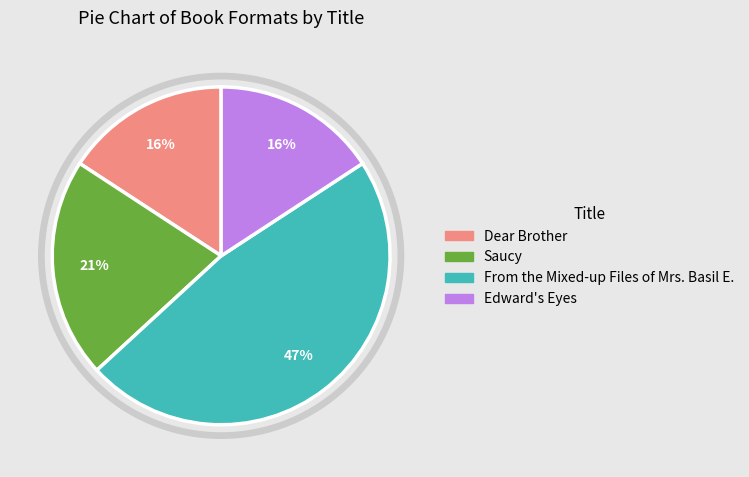

What is the smallest slice in the pie chart?

Dear Brother